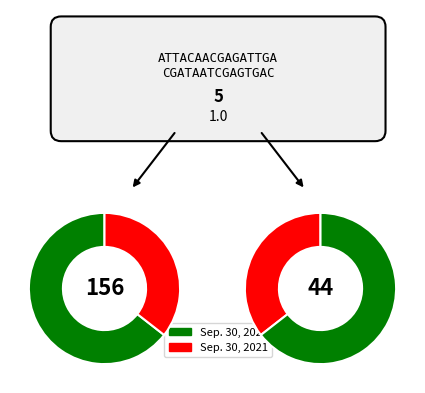

Approximately how many times larger is the value at Sep. 30, 2021 compared to Sep. 30, 2022?

0.6